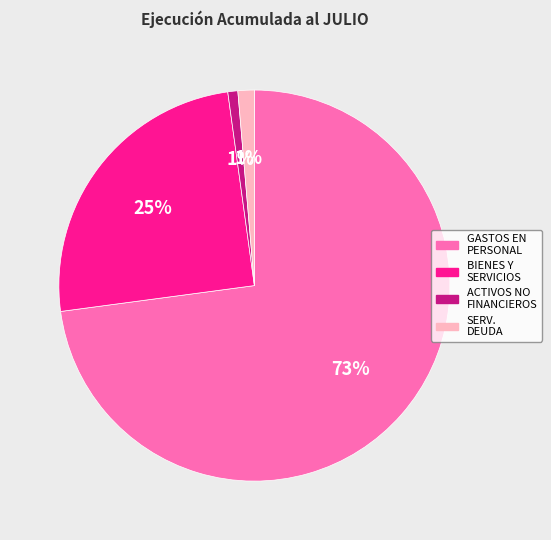

Is there any slice that represents more than half of the pie?

Yes